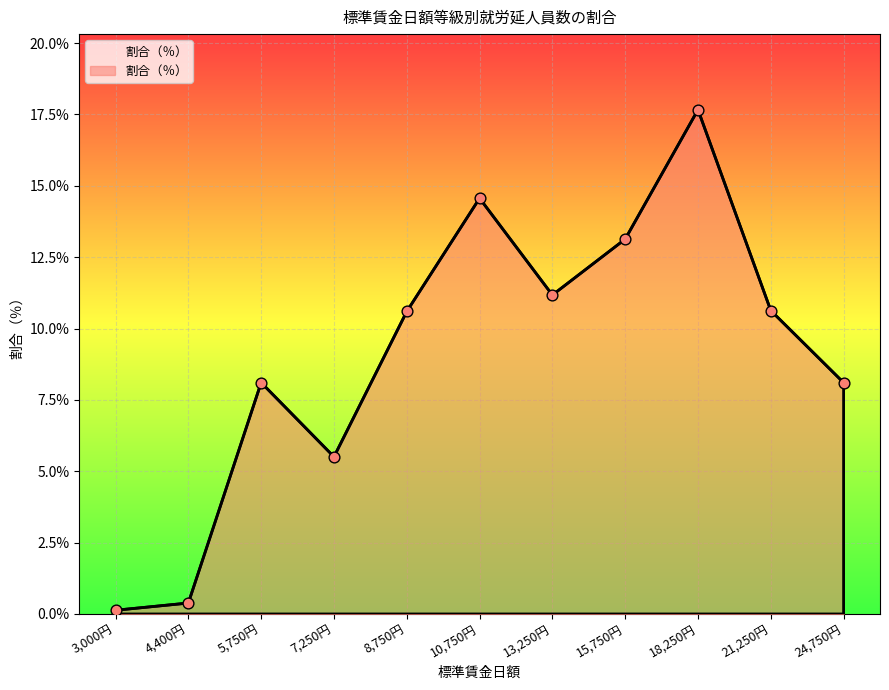

Between 7,250円 and 8,750円, which is larger?

8,750円